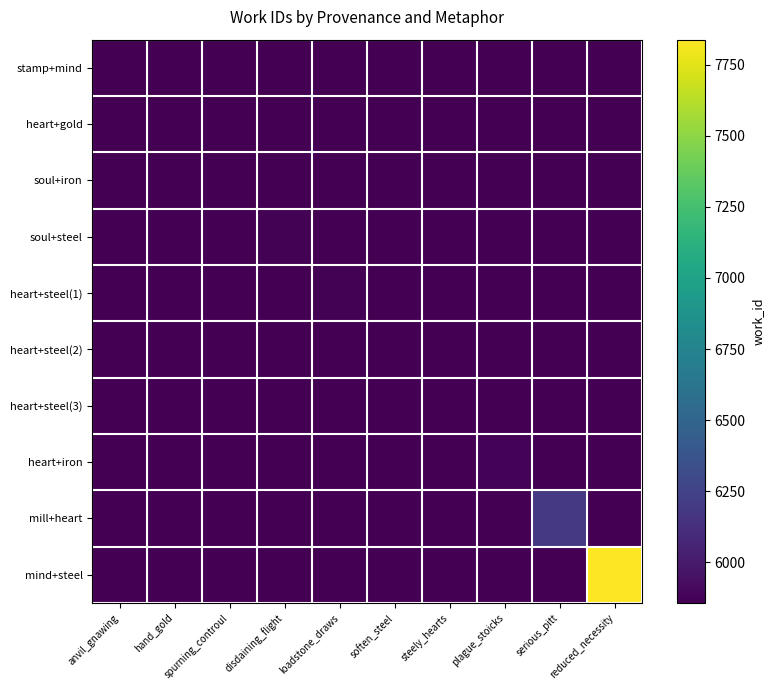

Between soften_steel and plague_stoicks, which is larger?

soften_steel